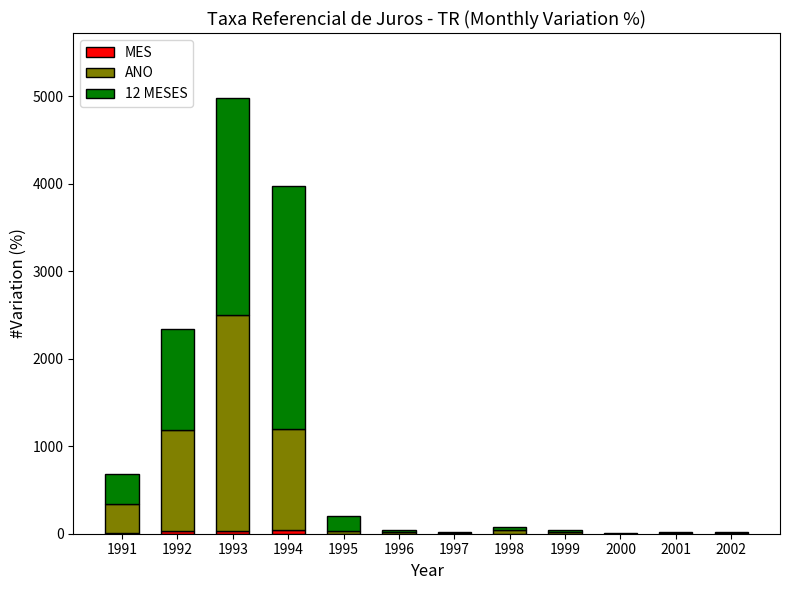

At which category is the sum across all series the highest?

1993